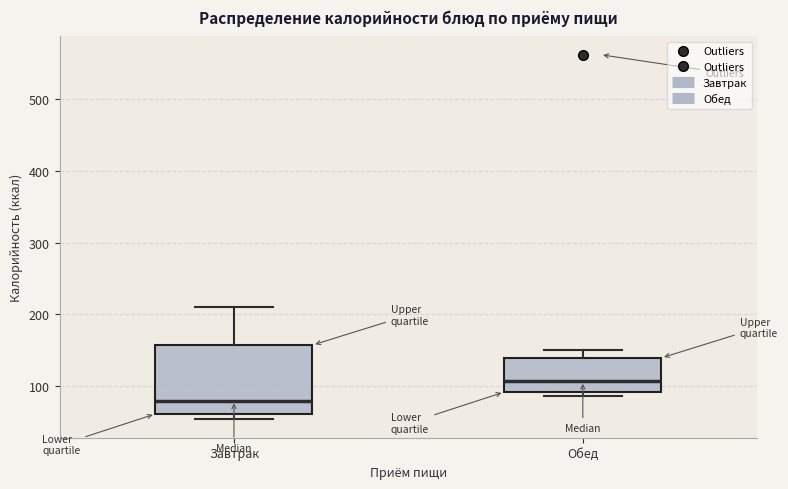

Reading left to right, transcribe this box plot: for each box, give where its median line is, the range the box spans, and where its two whiskers end, as read against the y-axis. The values are not printed on the chart, so give them approximately, as read against the axis.

Завтрак: median 80, box 60 to 160, whiskers 50 to 210
Обед: median 110, box 90 to 140, whiskers 90 (just below the box's lower edge) to 150